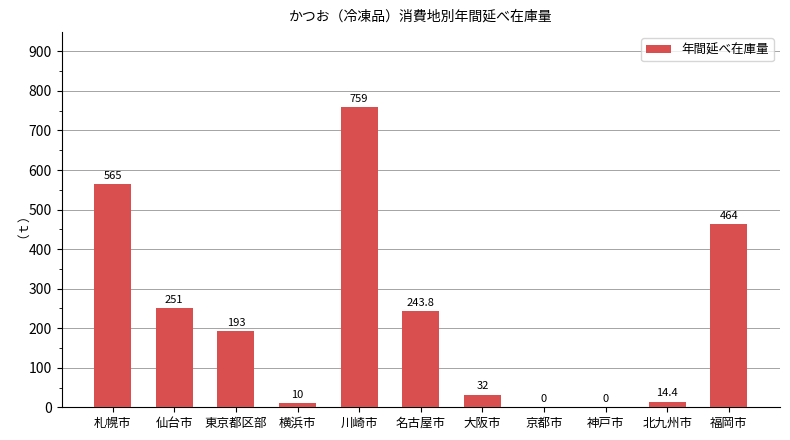

True or false: the data shows 464.0 at 福岡市.

True